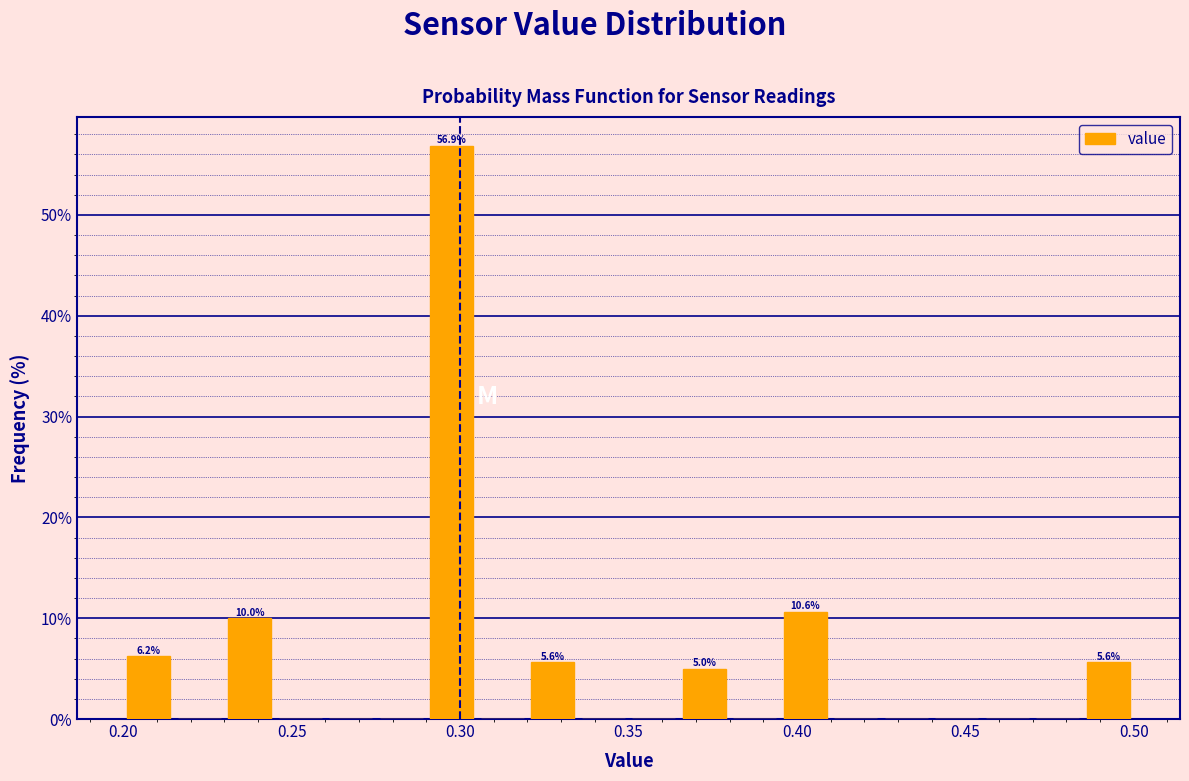

Around what value on the x-axis is the tallest bar? Give the approximate position of its centre, as read against the axis.

0.300